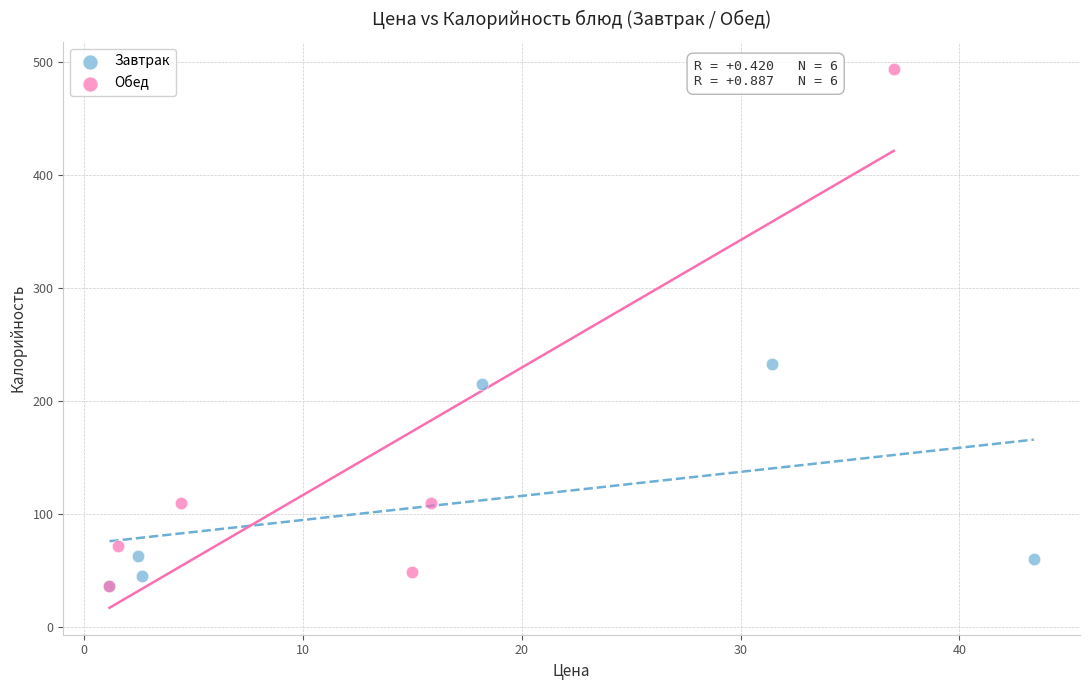

Which series reaches the maximum Y coordinate?

Обед